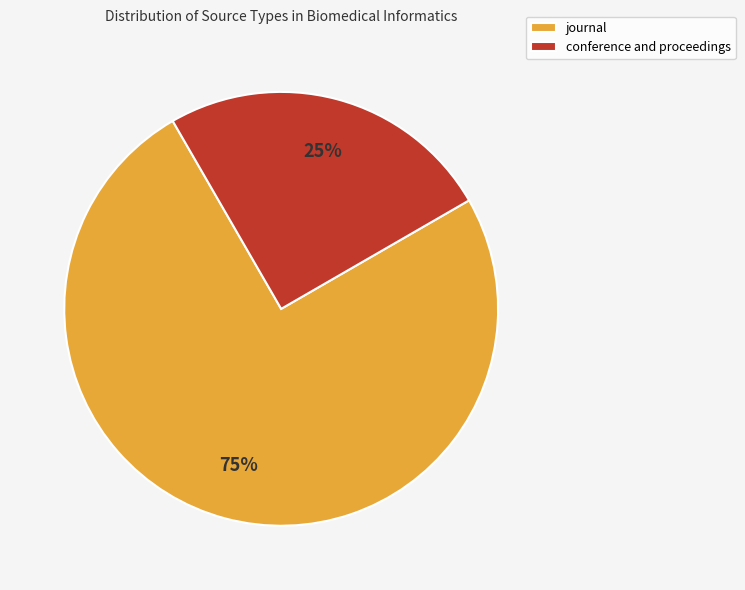

How many slices are in this pie chart?

2